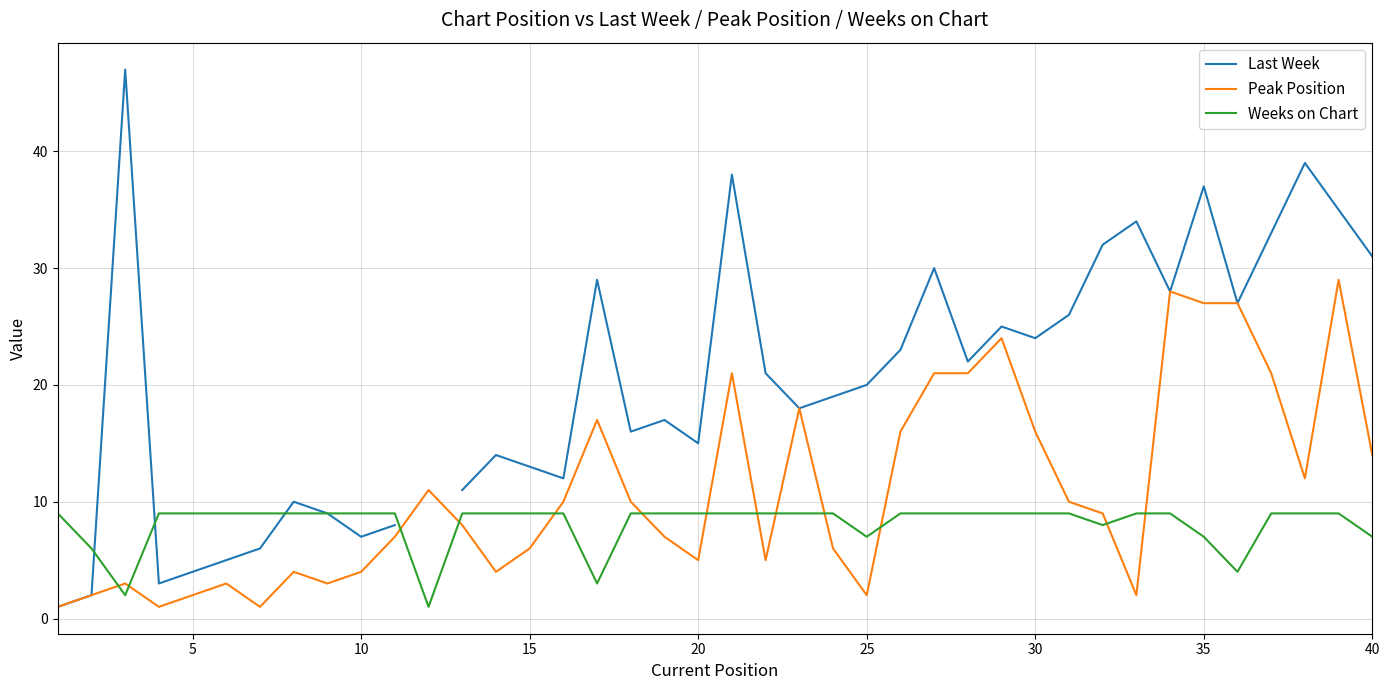

What is the highest value of the Weeks on Chart series?

9